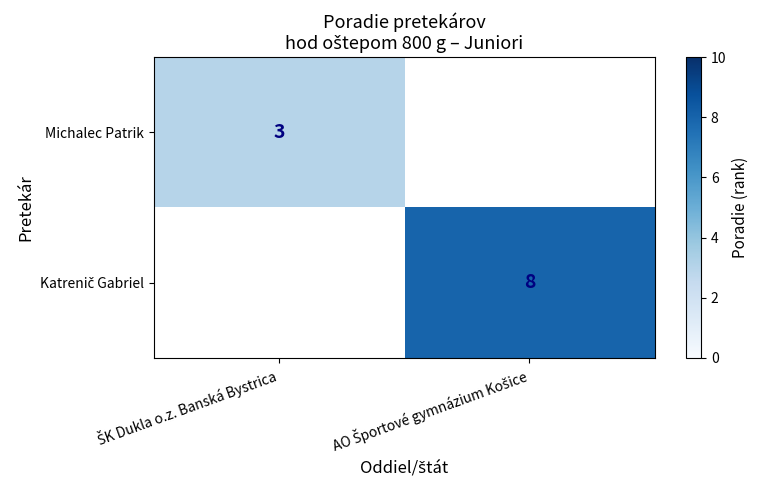

Which series has the widest spread of values?

Michalec Patrik